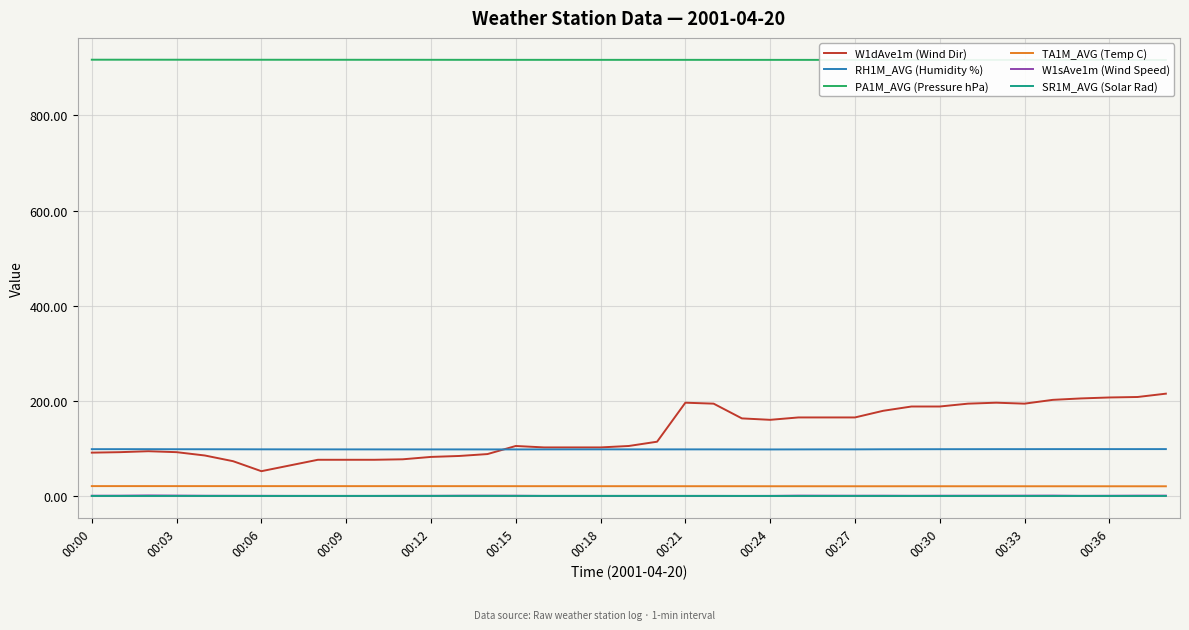

What is the lowest value of the RH1M_AVG (Humidity %) series?

97.7